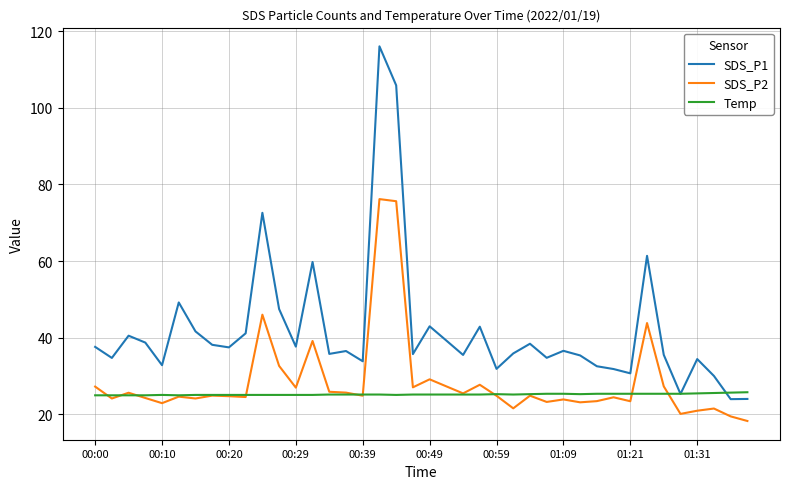

Which series has the largest total across all categories?

SDS_P1